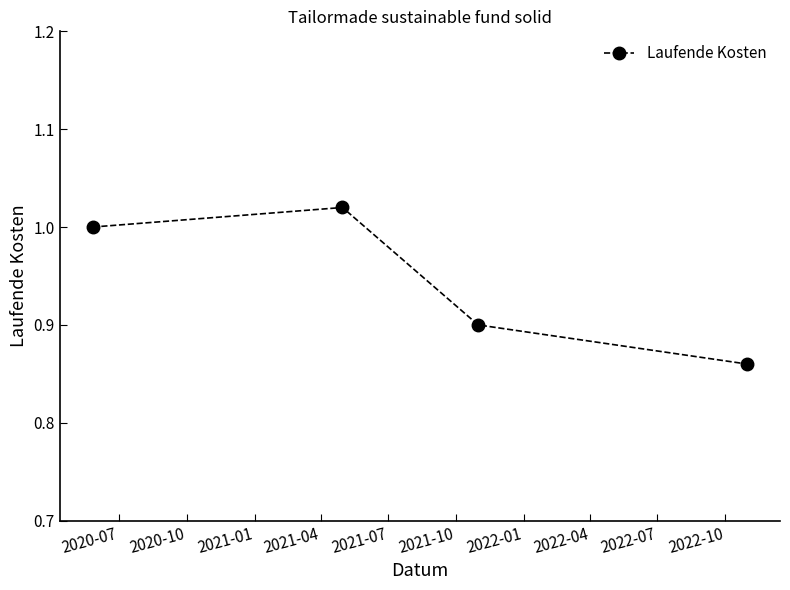

How many points are higher than both their immediate neighbors (excluding endpoints)?

1